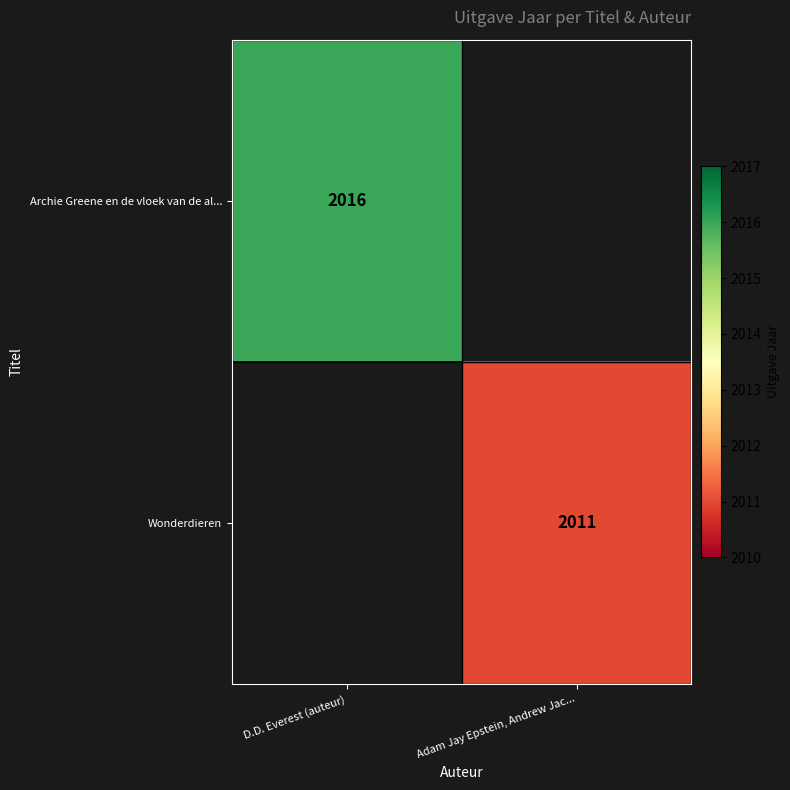

True or false: Wonderdieren has a value of 1042 at Adam Jay Epstein, Andrew Jac....

False